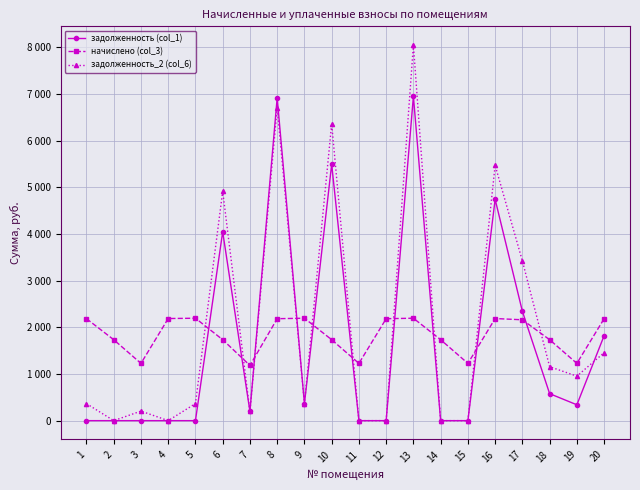

Between which two adjacent categories do задолженность_2 (col_6) and начислено (col_3) first intersect?

5 and 6